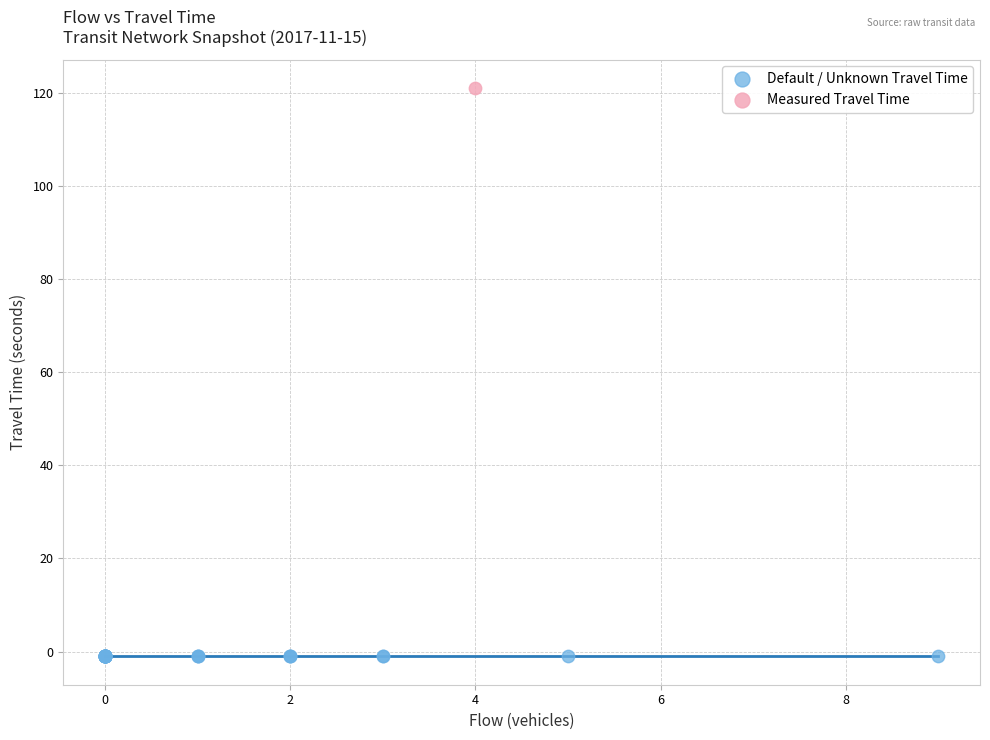

Which series reaches the maximum Y coordinate?

Measured Travel Time